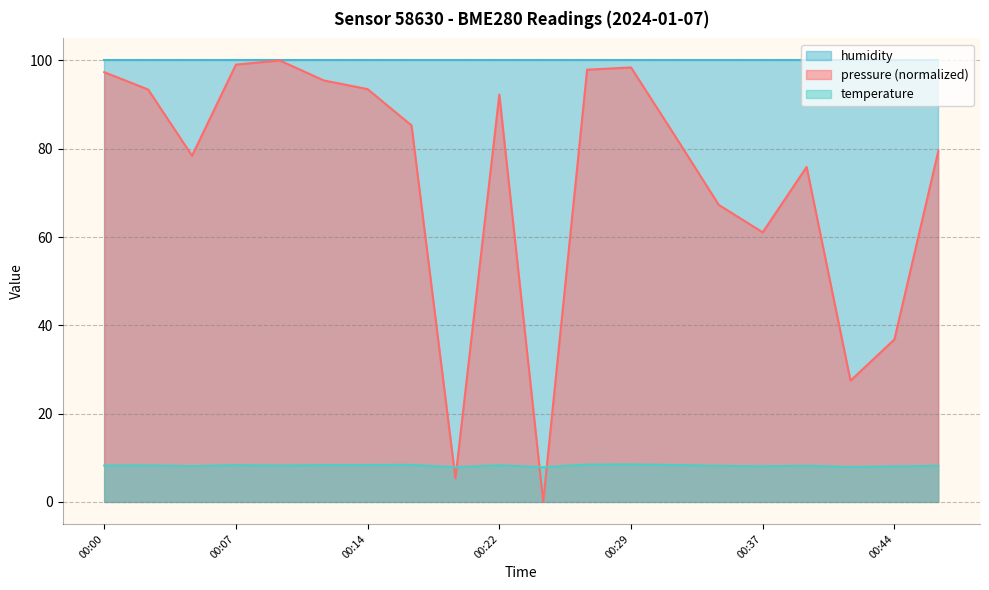

Which series has the widest spread of values?

pressure (normalized)